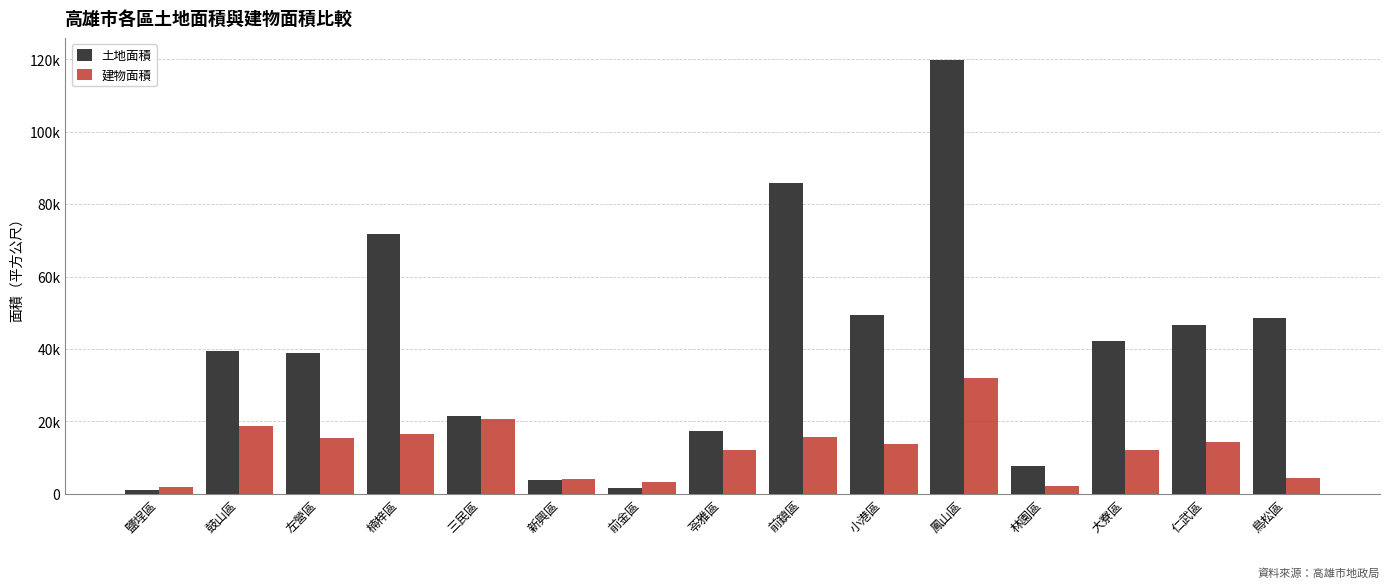

Which series has the largest range (max minus min)?

土地面積